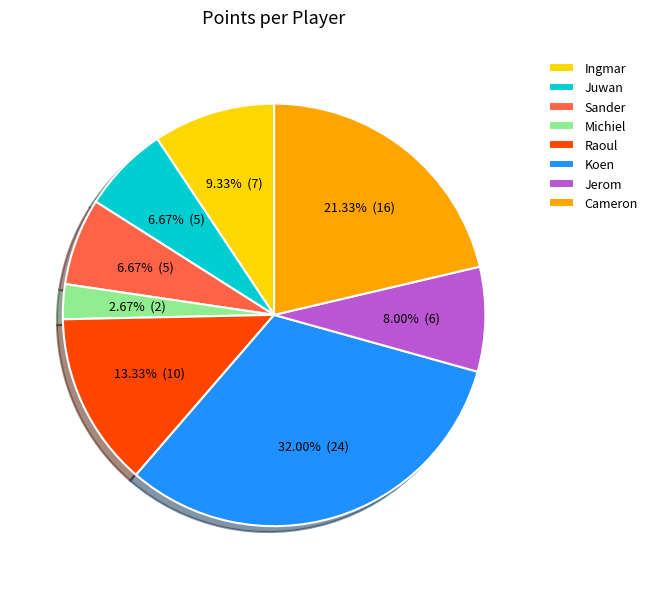

True or false: Michiel accounts for 10% of the total.

False